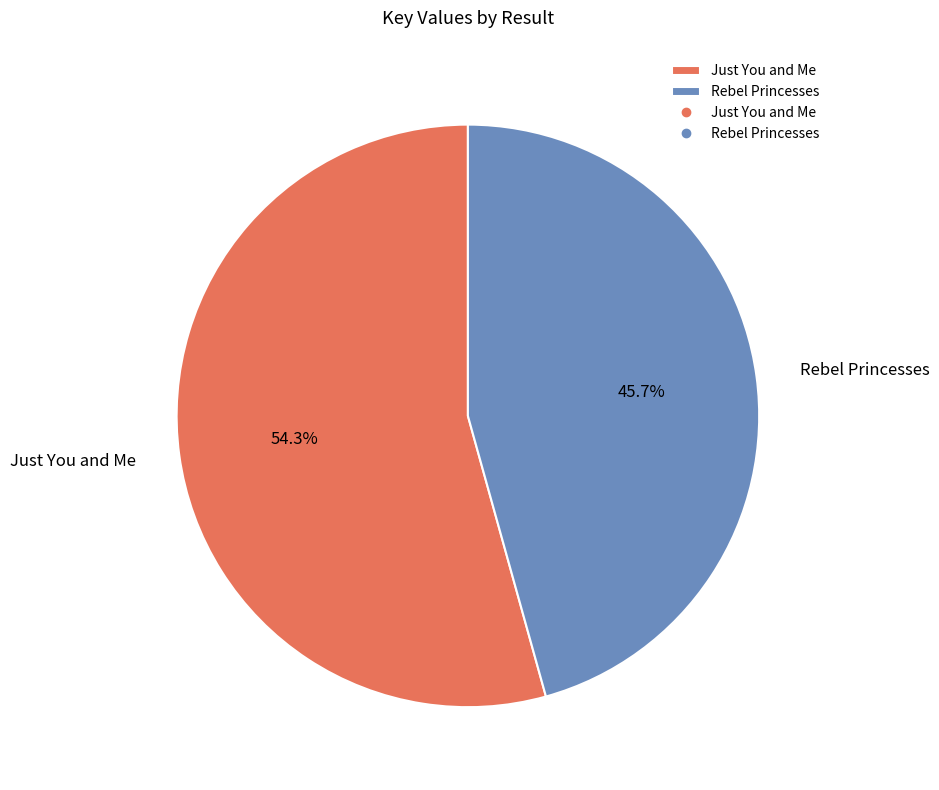

What is the largest slice in the pie chart?

Just You and Me